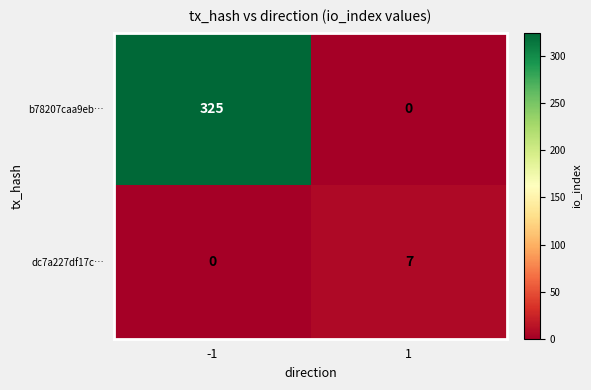

Reading left to right, extract all data points from this chart.

b78207caa9eb…: -1=325	1=0
dc7a227df17c…: -1=0	1=7